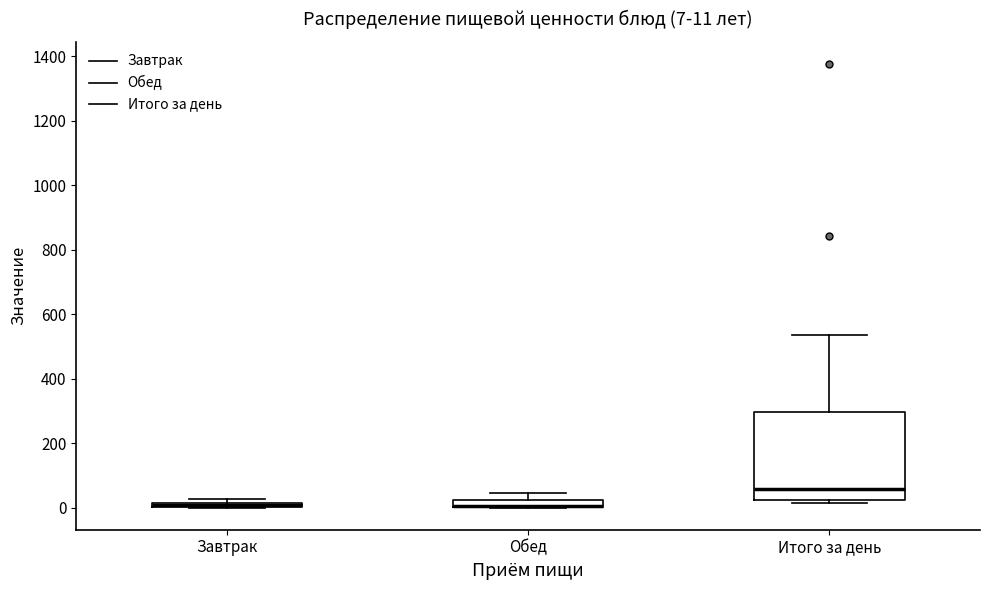

Which box is the tallest, from its lower edge to its upper edge?

Итого за день